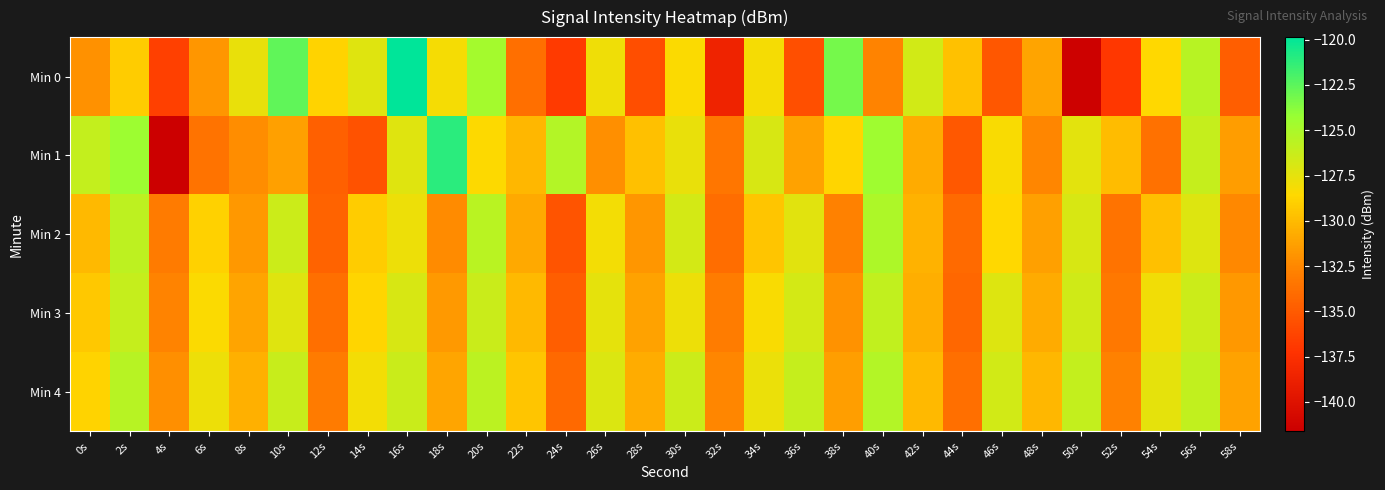

At how many categories does at least one series exceed -139?

30